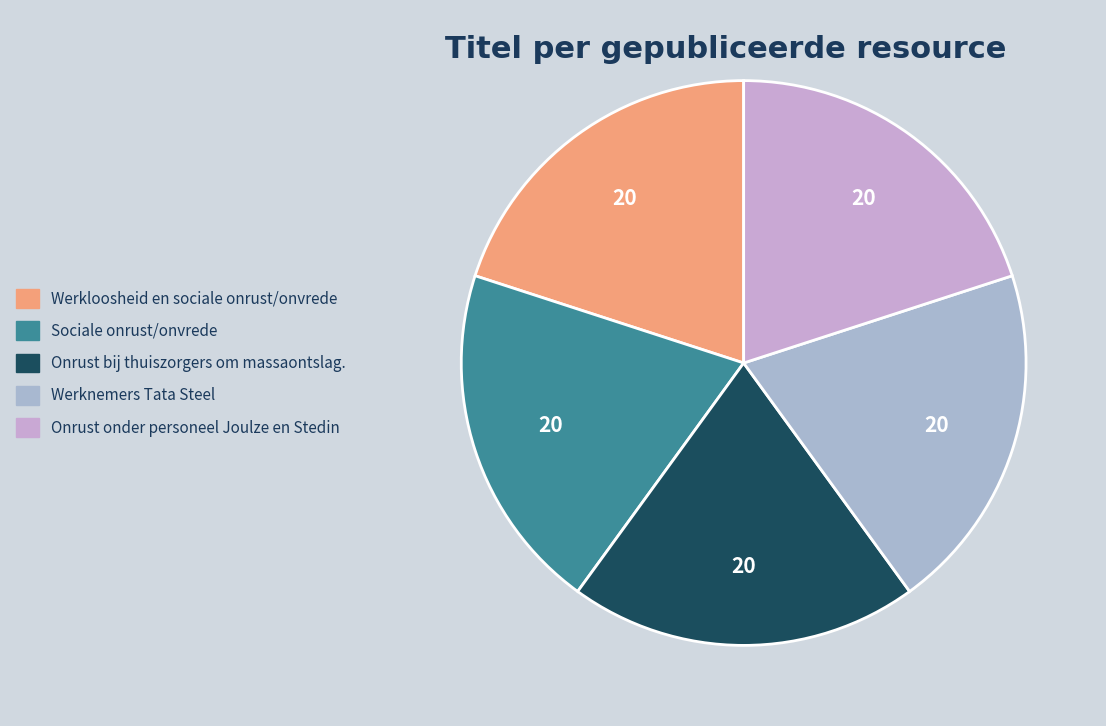

True or false: Onrust onder personeel Joulze en Stedin accounts for 20% of the total.

True